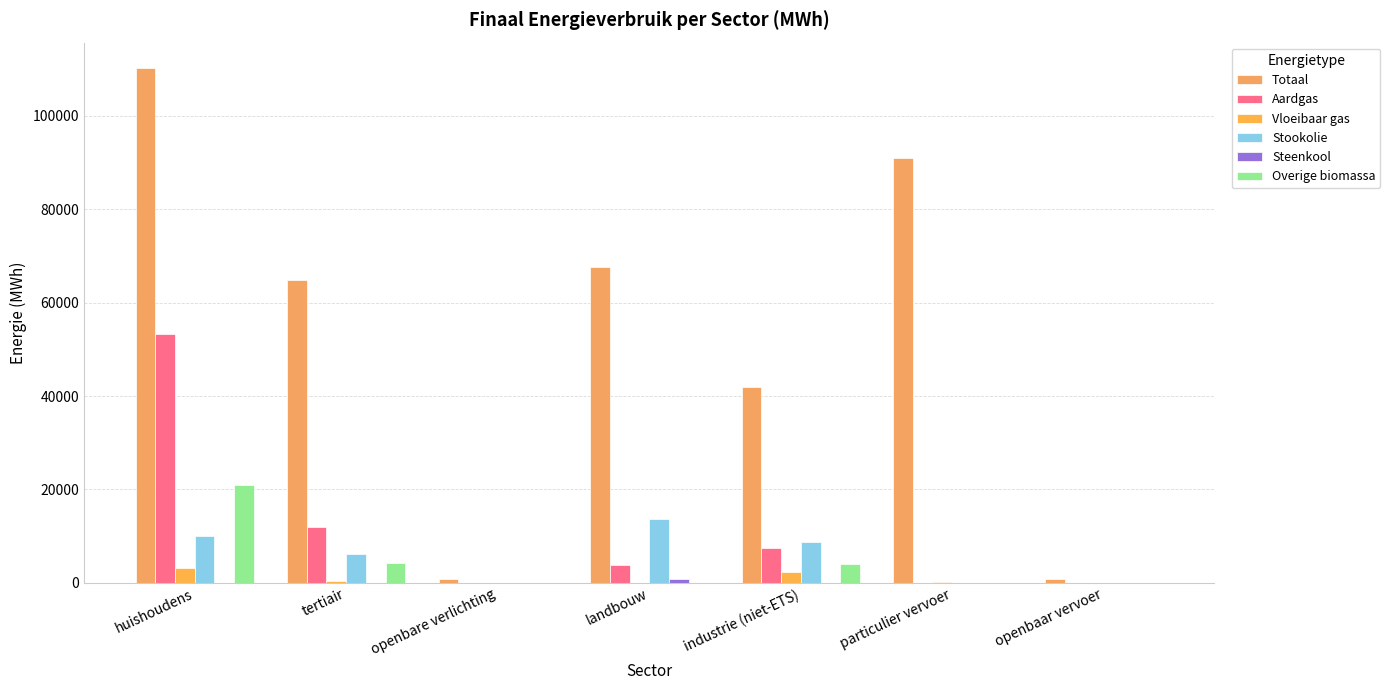

Which series has the widest spread of values?

Totaal